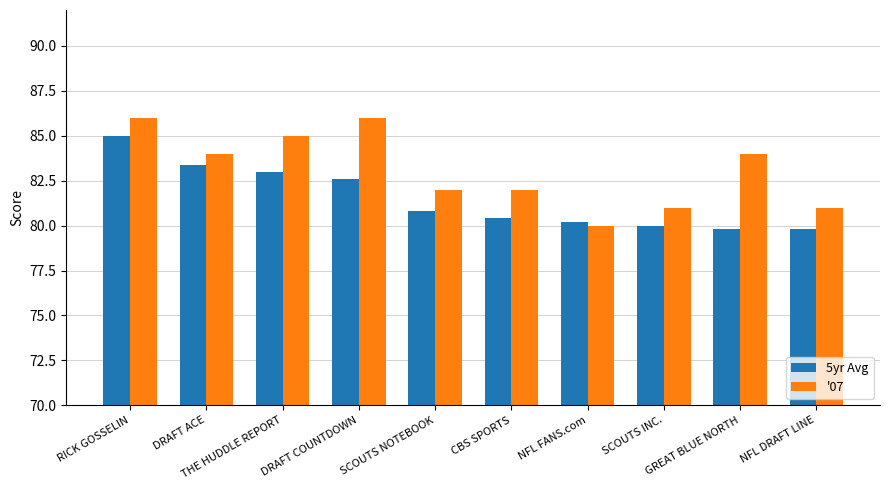

Are the bars grouped side by side (vs. stacked)?

Yes